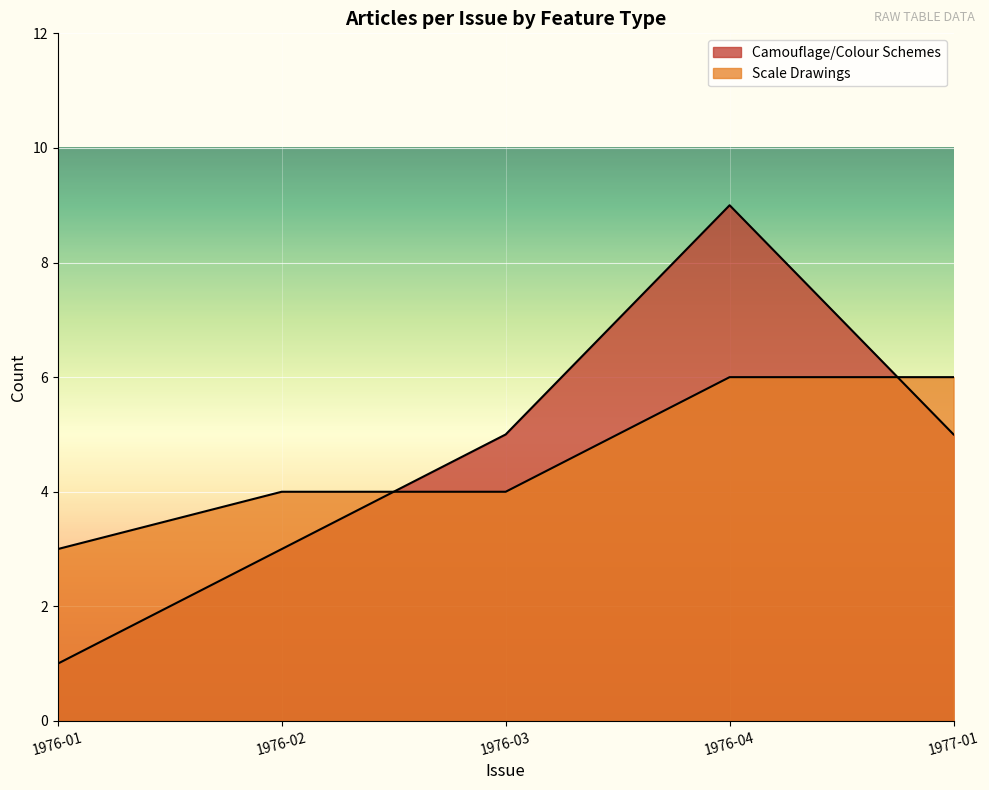

Which label corresponds to the largest value in the chart?

1976-04